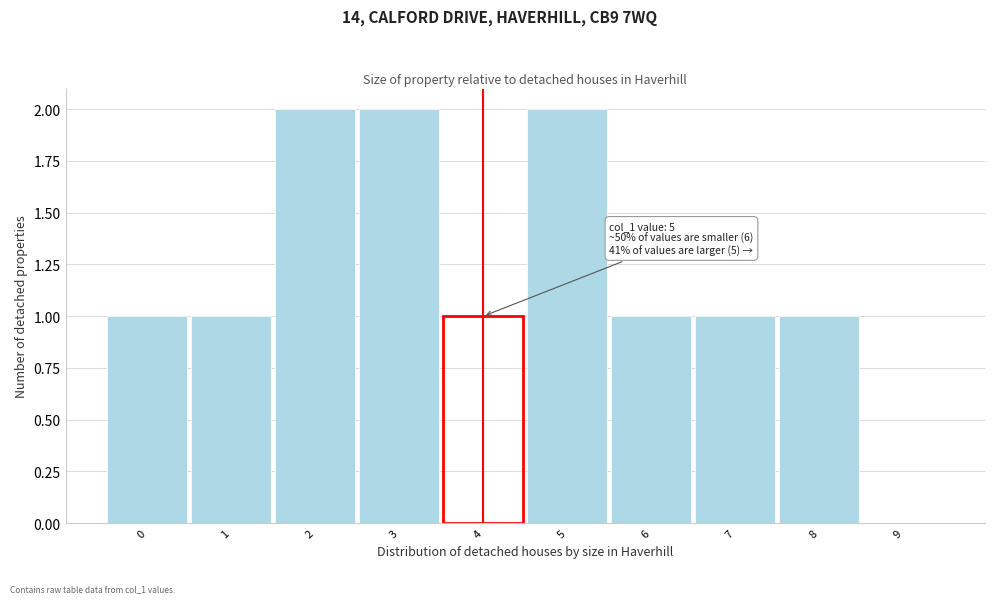

Reading left to right, extract all data points from this chart.

0=1	1=1	2=2	3=2	4=1	5=2	6=1	7=1	8=1	9=0